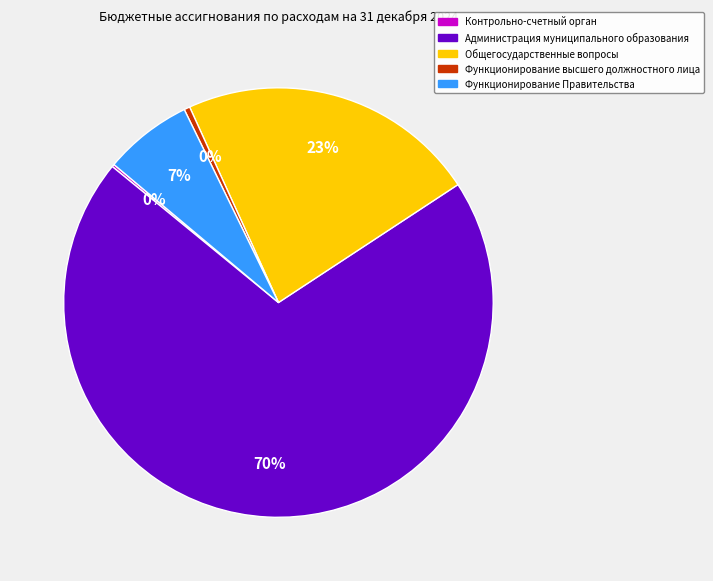

The Функционирование Правительства slice represents 7% of the pie. True or false?

True